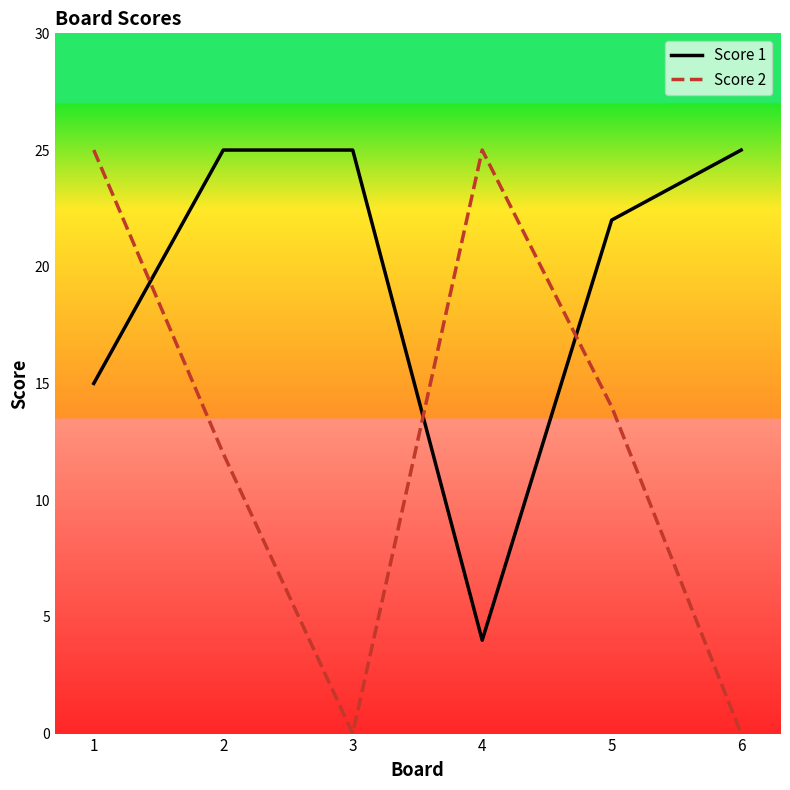

How many lines are shown in the chart?

2